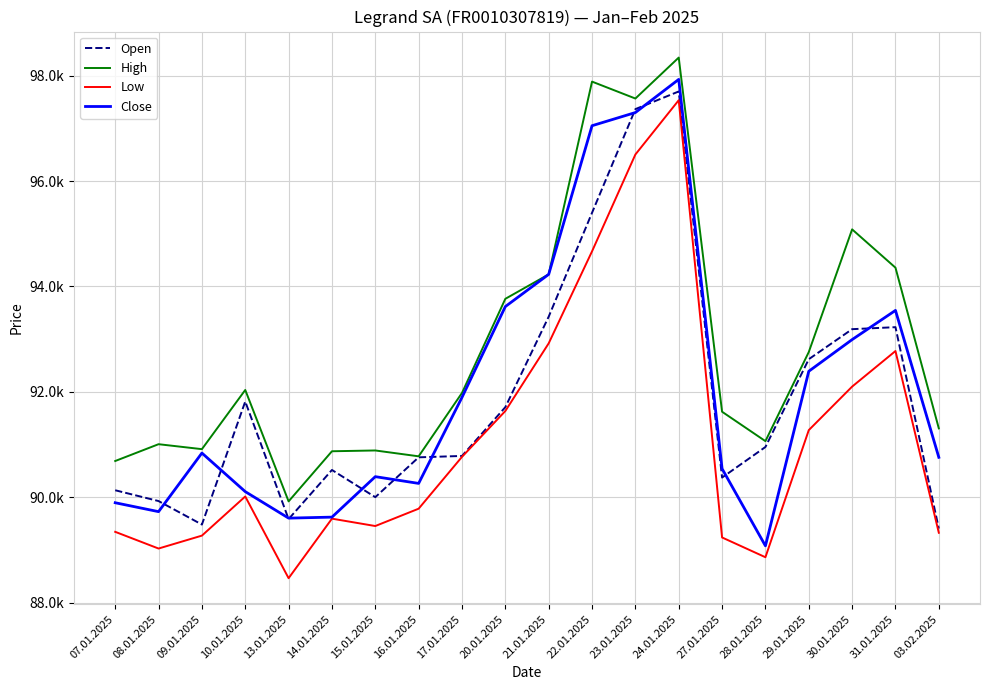

What is the smallest value displayed?

88464